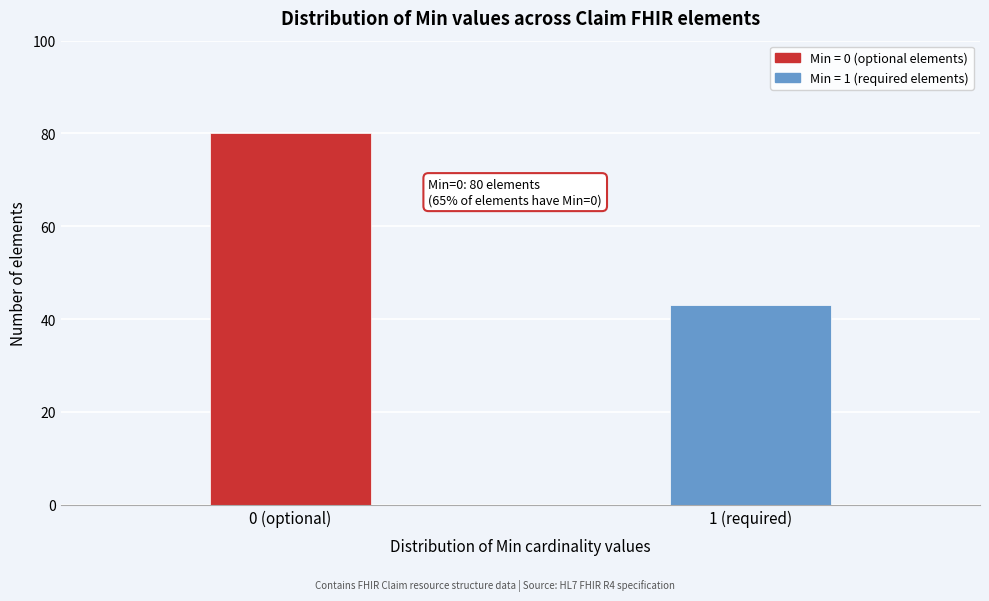

Reading right to left, extract all data points from this chart.

1 (required)=43	0 (optional)=80